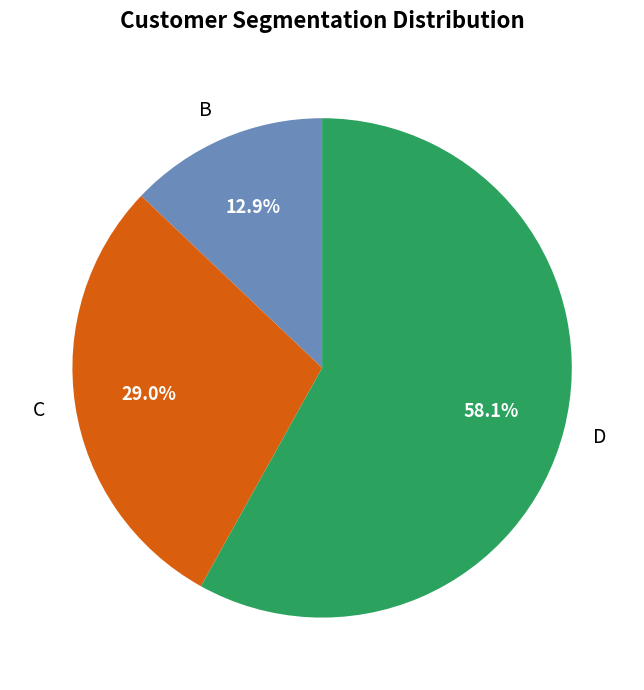

How much of the chart is everything except B?

87.1%